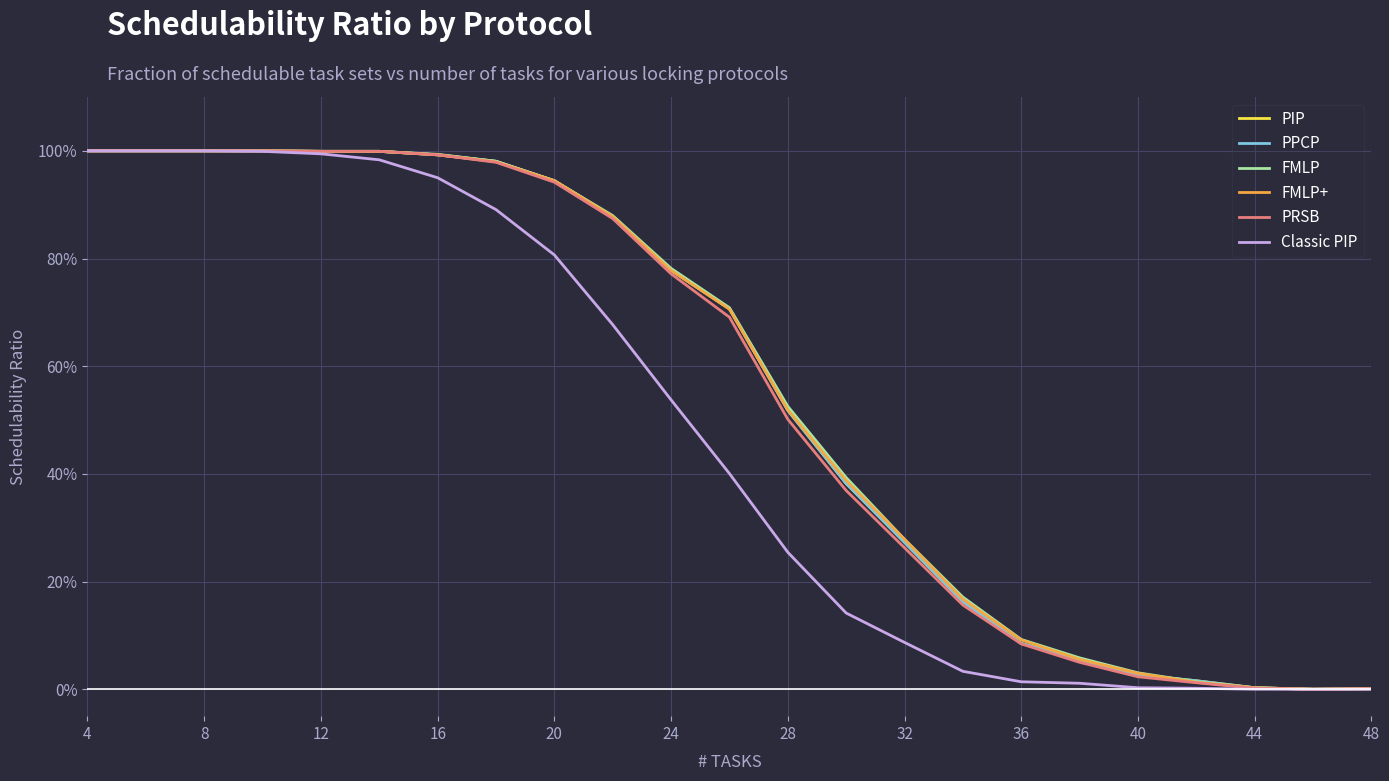

Reading left to right, transcribe all the data shown in this chart.

PIP: 1.0	1.0	1.0	1.0	1.0	1.0	1.0	1.0	0.9	0.9	0.8	0.7	0.5	0.4	0.3	0.2	0.1	0.1	0.0	0.0	0.0	0.0	0.0
PPCP: 1.0	1.0	1.0	1.0	1.0	1.0	1.0	1.0	0.9	0.9	0.8	0.7	0.5	0.4	0.3	0.2	0.1	0.1	0.0	0.0	0.0	0.0	0.0
FMLP: 1.0	1.0	1.0	1.0	1.0	1.0	1.0	1.0	0.9	0.9	0.8	0.7	0.5	0.4	0.3	0.2	0.1	0.1	0.0	0.0	0.0	0.0	0.0
FMLP+: 1.0	1.0	1.0	1.0	1.0	1.0	1.0	1.0	0.9	0.9	0.8	0.7	0.5	0.4	0.3	0.2	0.1	0.1	0.0	0.0	0.0	0.0	0.0
PRSB: 1.0	1.0	1.0	1.0	1.0	1.0	1.0	1.0	0.9	0.9	0.8	0.7	0.5	0.4	0.3	0.2	0.1	0.0	0.0	0.0	0.0	0.0	0.0
Classic PIP: 1.0	1.0	1.0	1.0	1.0	1.0	1.0	0.9	0.8	0.7	0.5	0.4	0.3	0.1	0.1	0.0	0.0	0.0	0.0	0.0	0.0	0.0	0.0